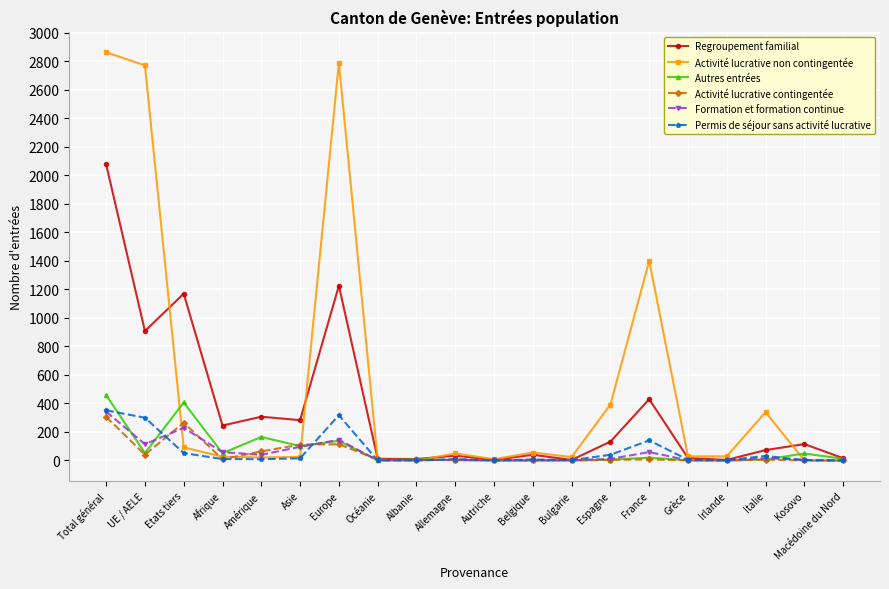

The value of Activité lucrative contingentée at Europe is 114. True or false?

True